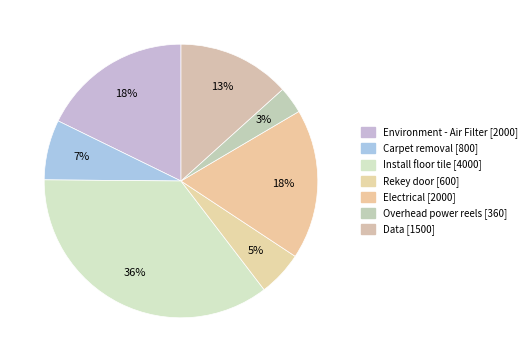

Count the number of slices in the pie.

7